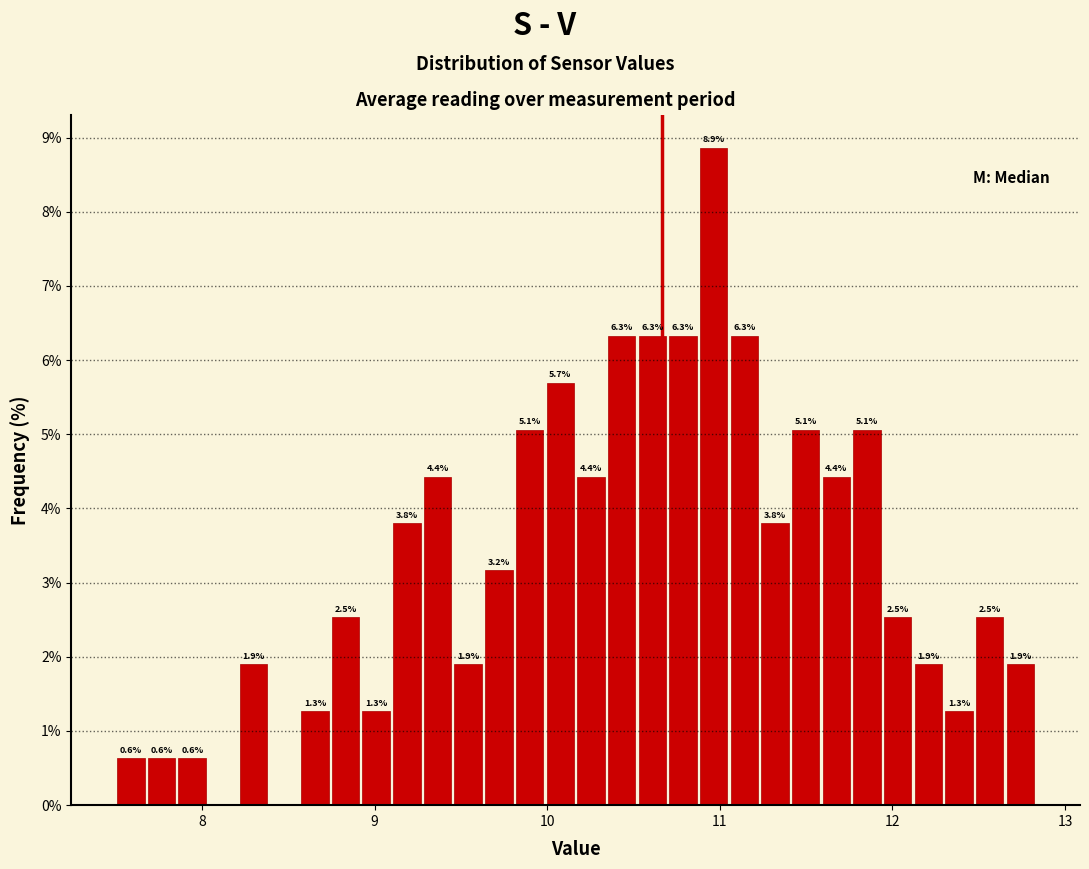

Read against the x-axis, roughly where is the centre of the tallest bar?

11.0